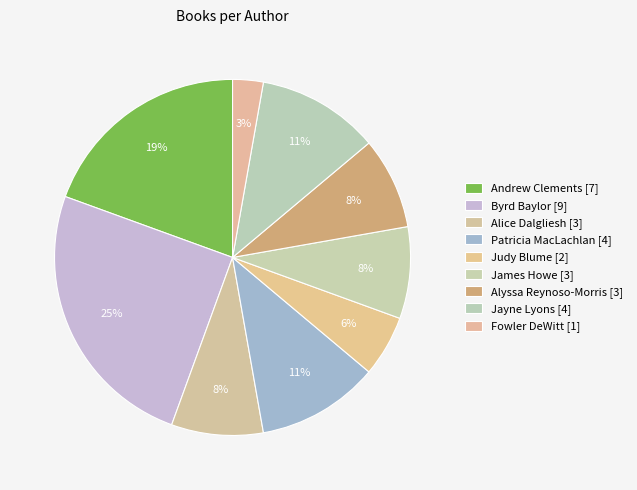

How many segments does this pie chart have?

9